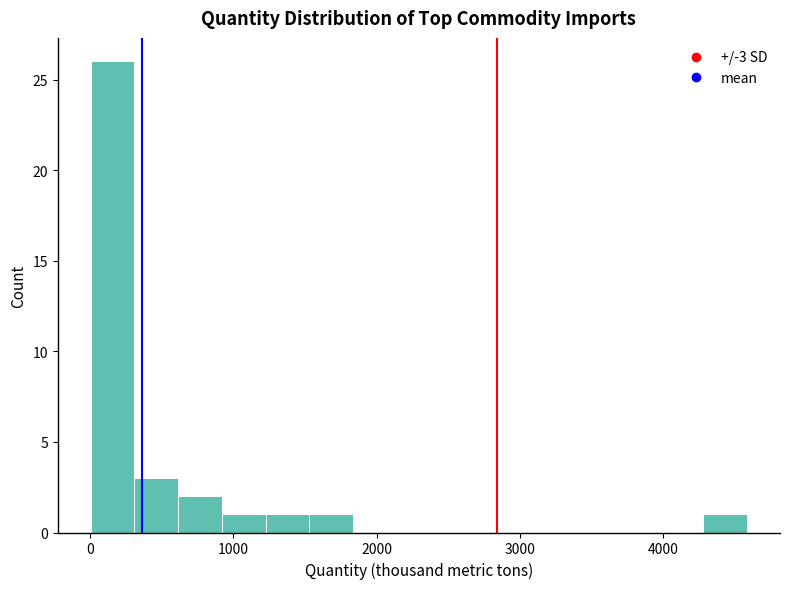

Read against the x-axis, roughly where is the centre of the tallest bar?

200